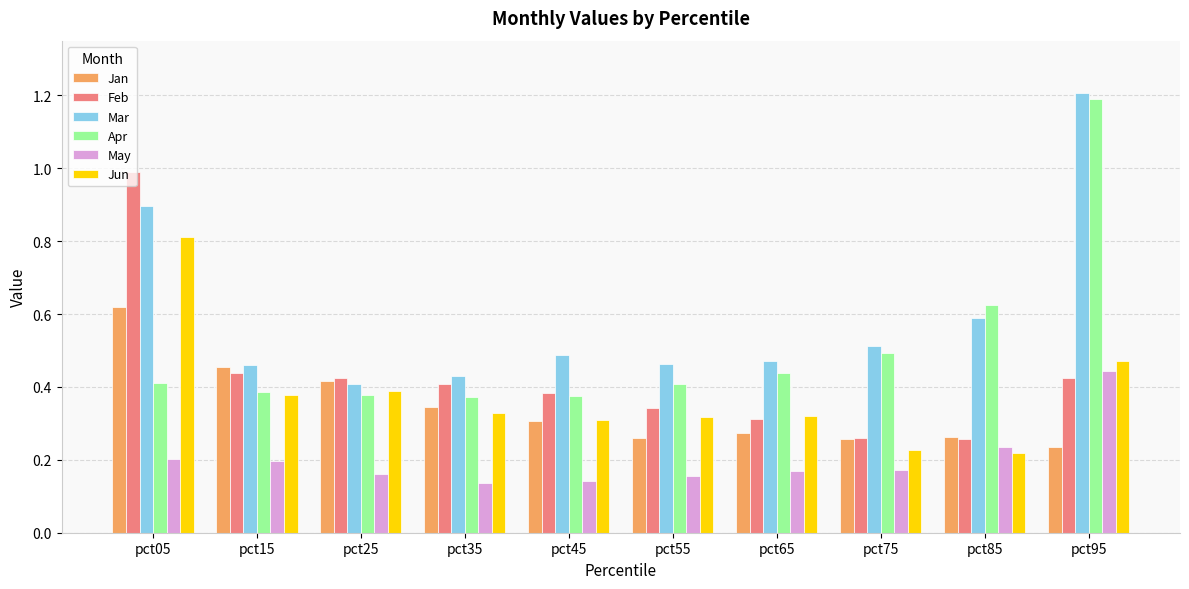

What is the highest value of the Jun series?

0.8